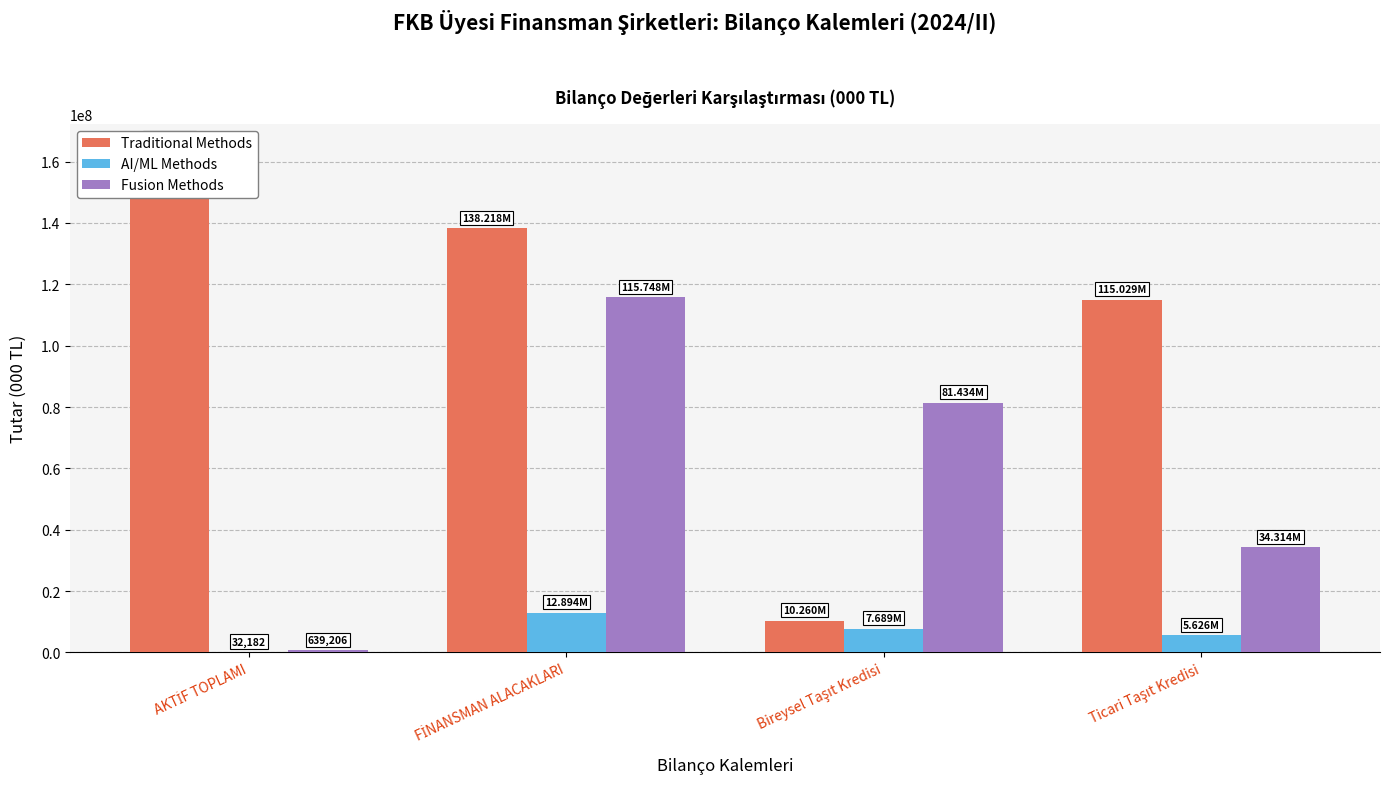

What are all the series names shown in the legend?

Traditional Methods, AI/ML Methods, Fusion Methods